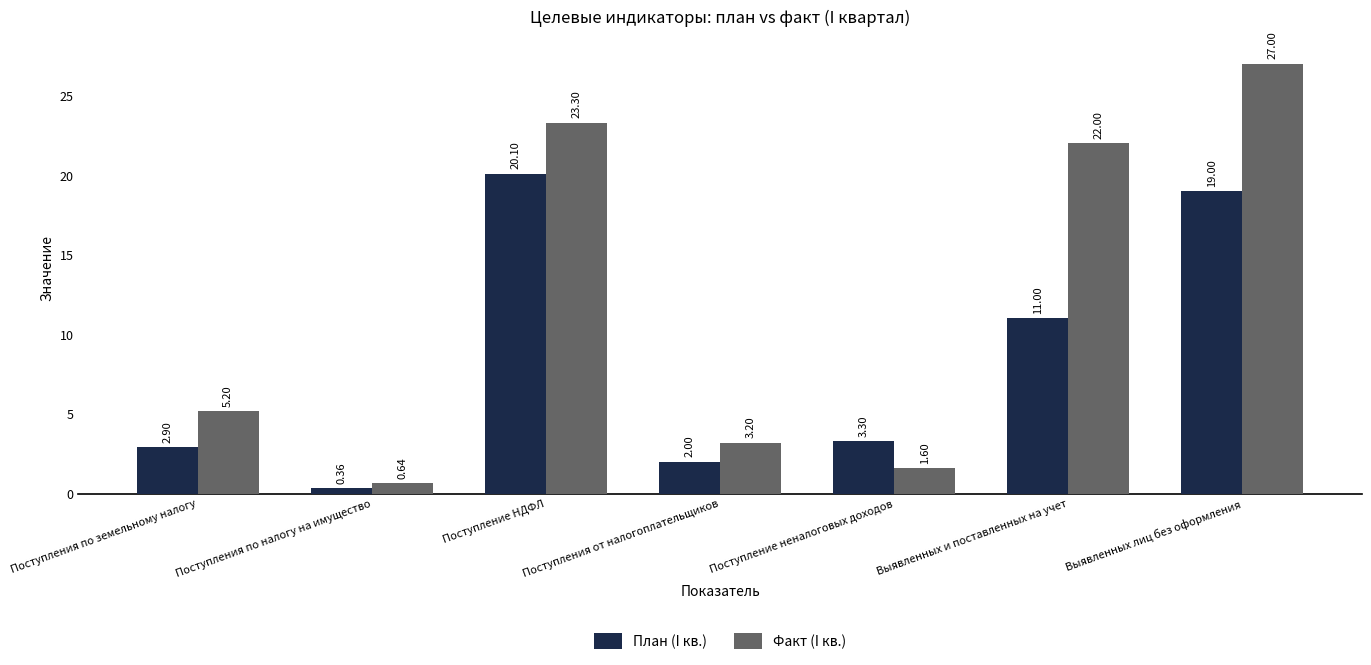

What are all the series names shown in the legend?

План (I кв.), Факт (I кв.)